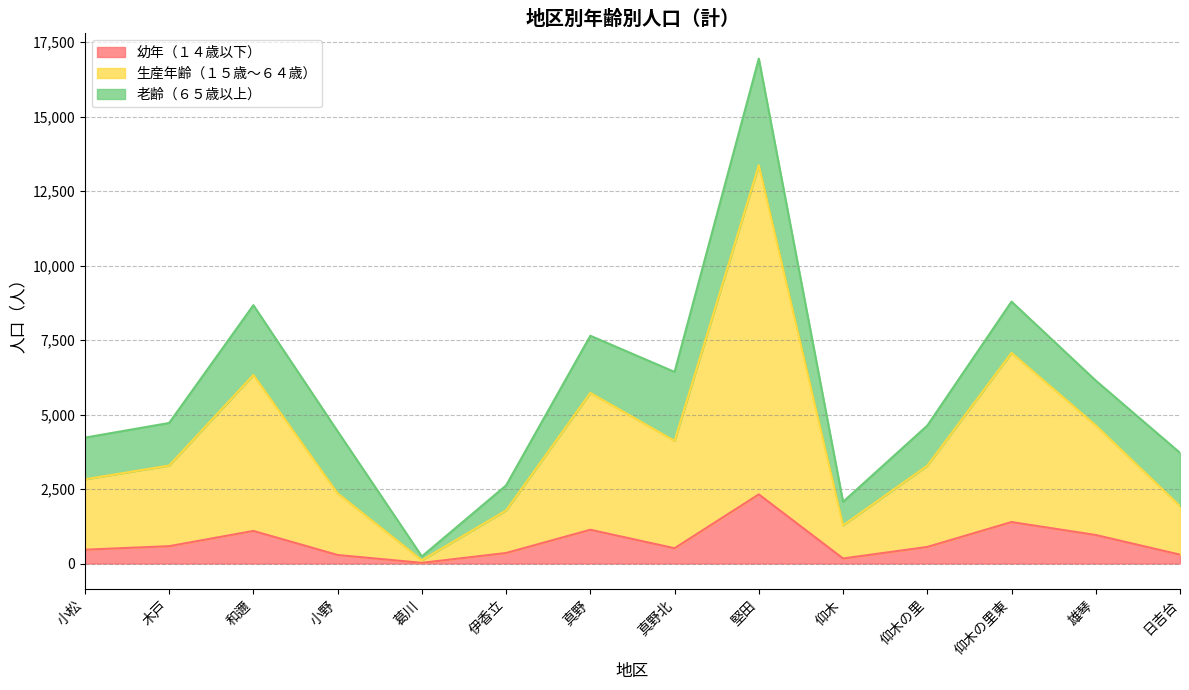

Count the number of categories in the chart.

14